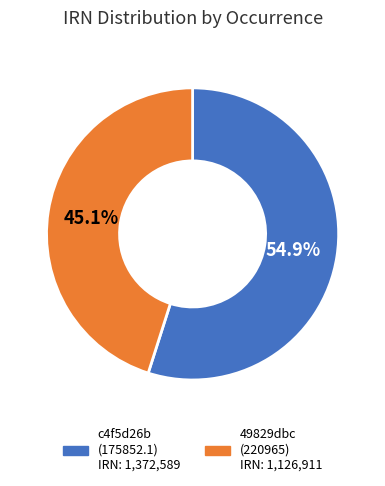

How many segments does this pie chart have?

2